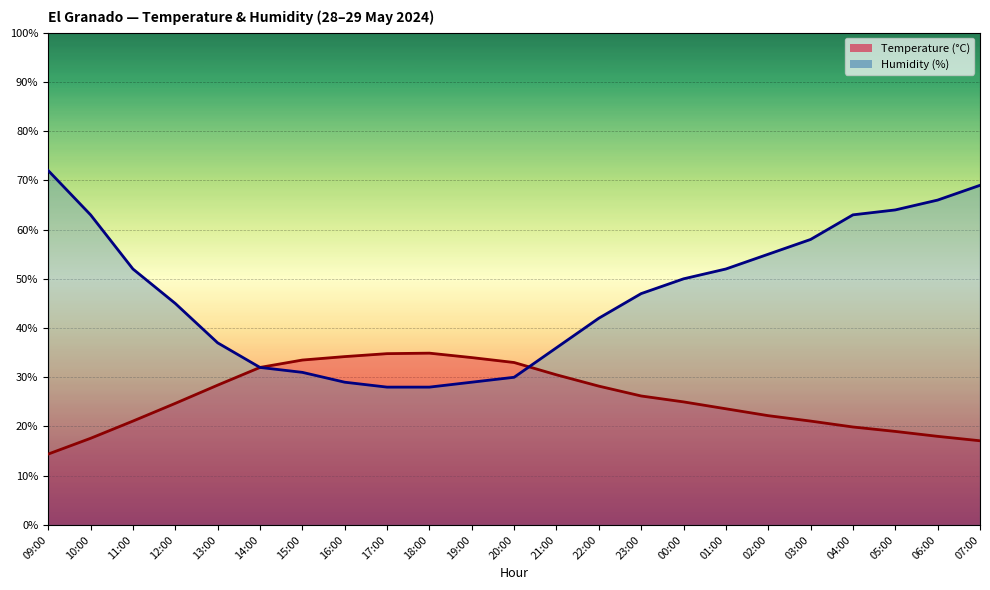

After their last crossing, which series has the higher values: Temperature (°C) or Humidity (%)?

Humidity (%)